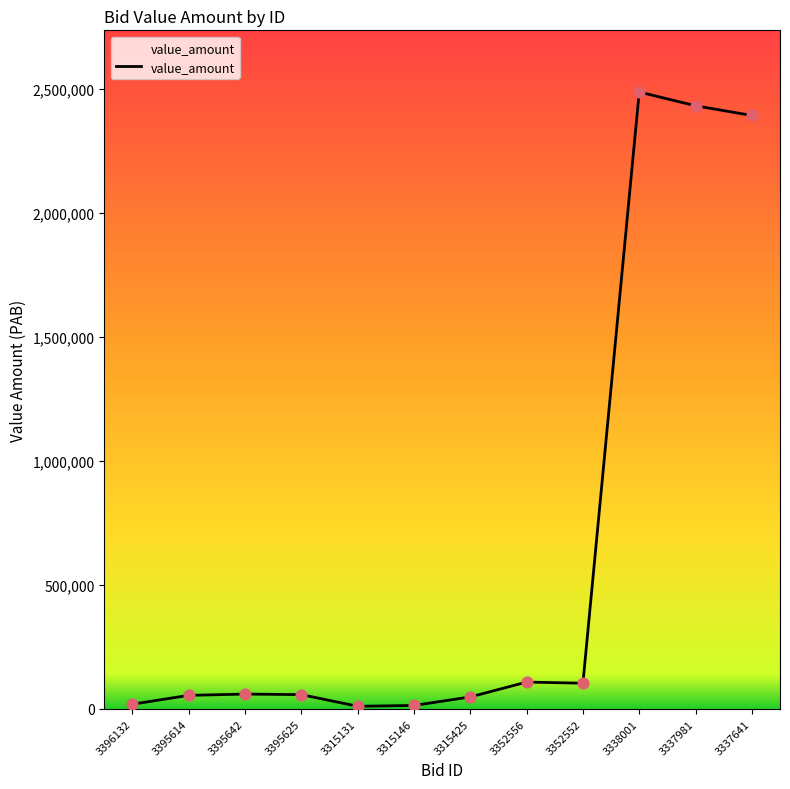

What is the change in value from 3396132 to 3337981?

+2412850